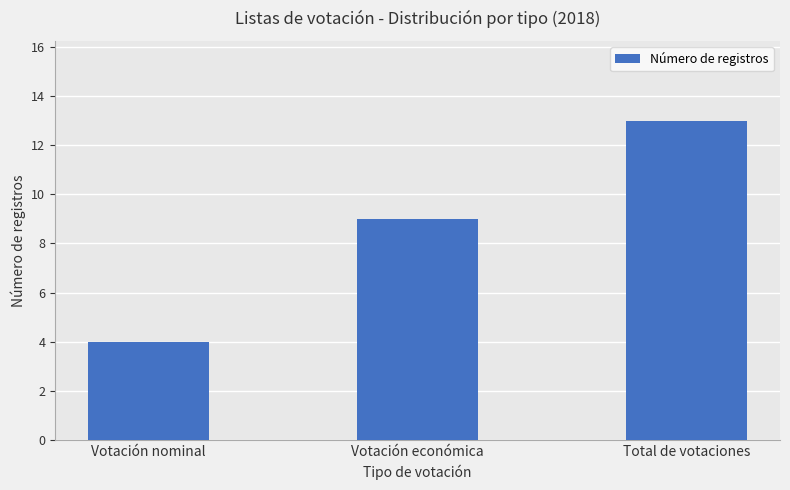

Which label corresponds to the largest value in the chart?

Total de votaciones